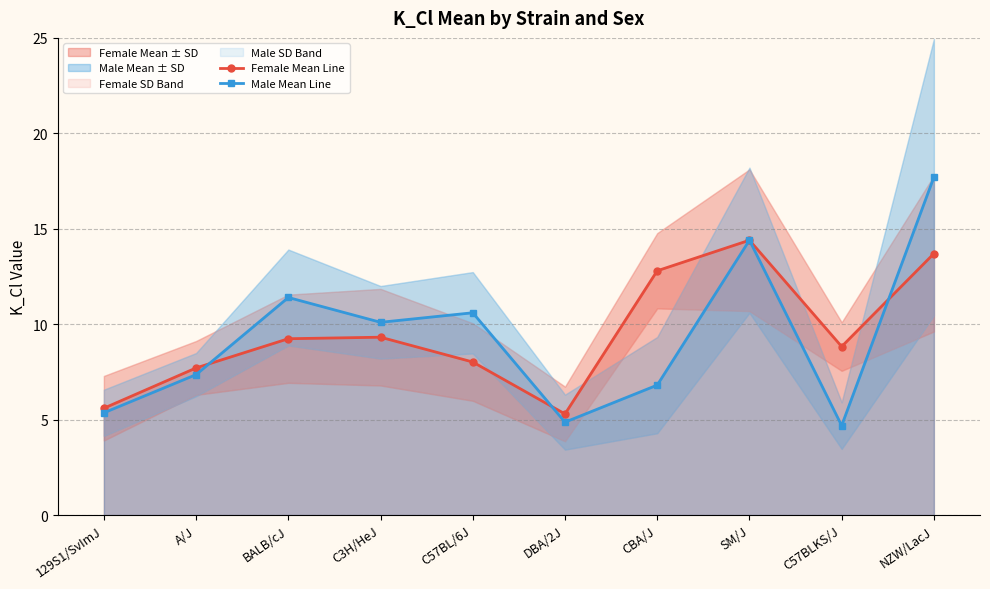

What is the minimum value shown in the chart?

4.7